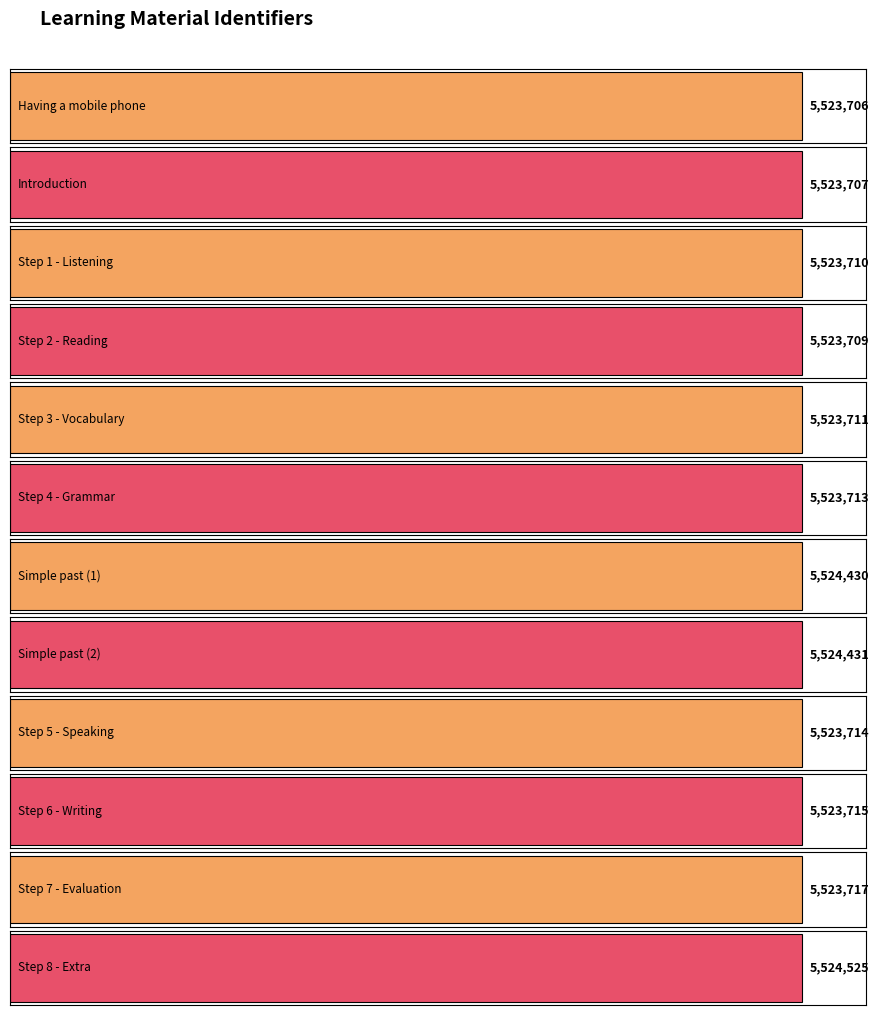

Reading right to left, extract all data points from this chart.

Step 8 - Extra=5524525	Step 7 - Evaluation=5523717	Step 6 - Writing=5523715	Step 5 - Speaking=5523714	Simple past (2)=5524431	Simple past (1)=5524430	Step 4 - Grammar=5523713	Step 3 - Vocabulary=5523711	Step 2 - Reading=5523709	Step 1 - Listening=5523710	Introduction=5523707	Having a mobile phone=5523706